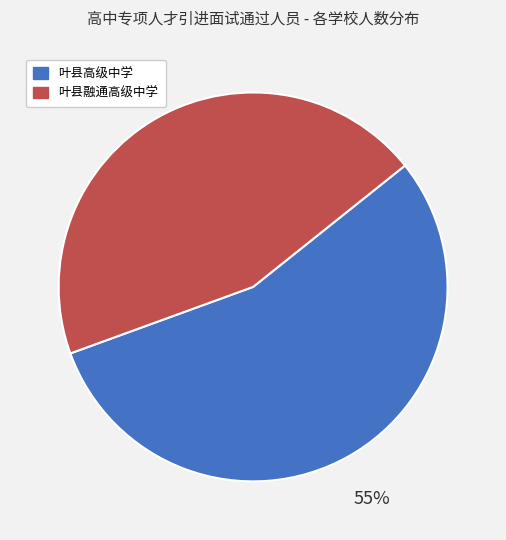

The 叶县融通高级中学 slice represents 45% of the pie. True or false?

True